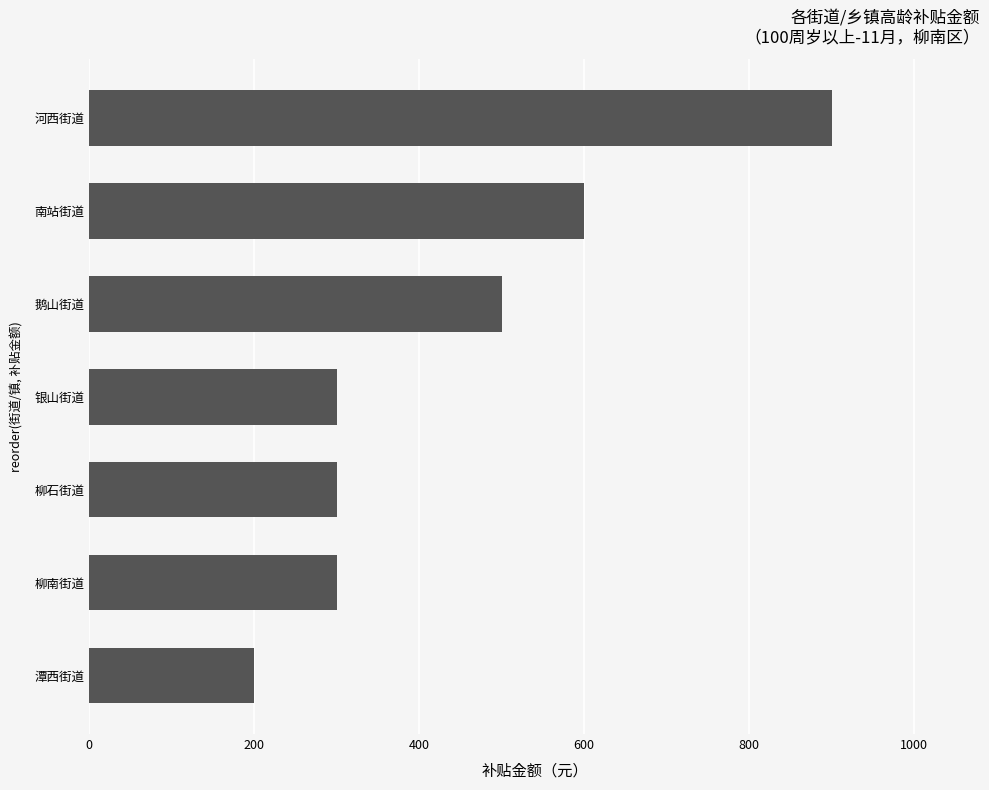

What is the difference between the maximum and minimum values?

700